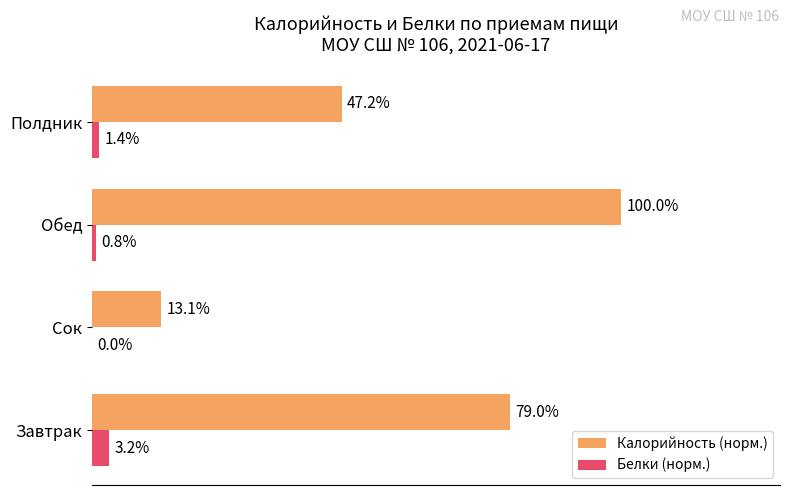

Where is Белки (норм.) nearest to the value 1?

Обед